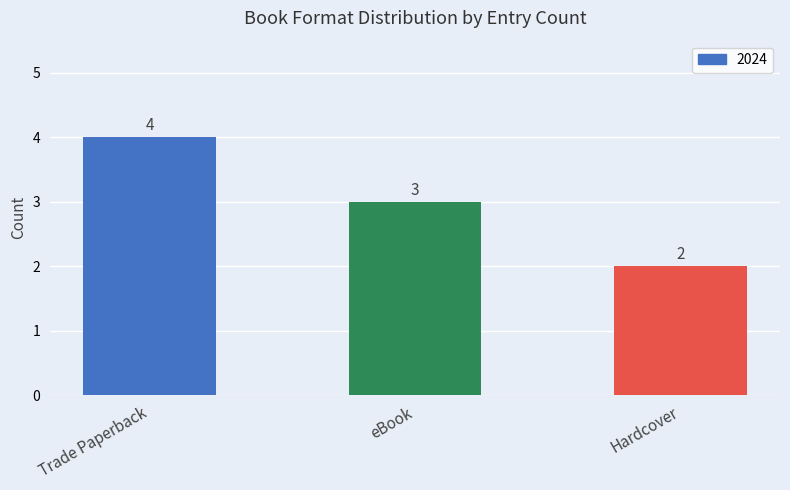

Count the number of data series in this chart.

1